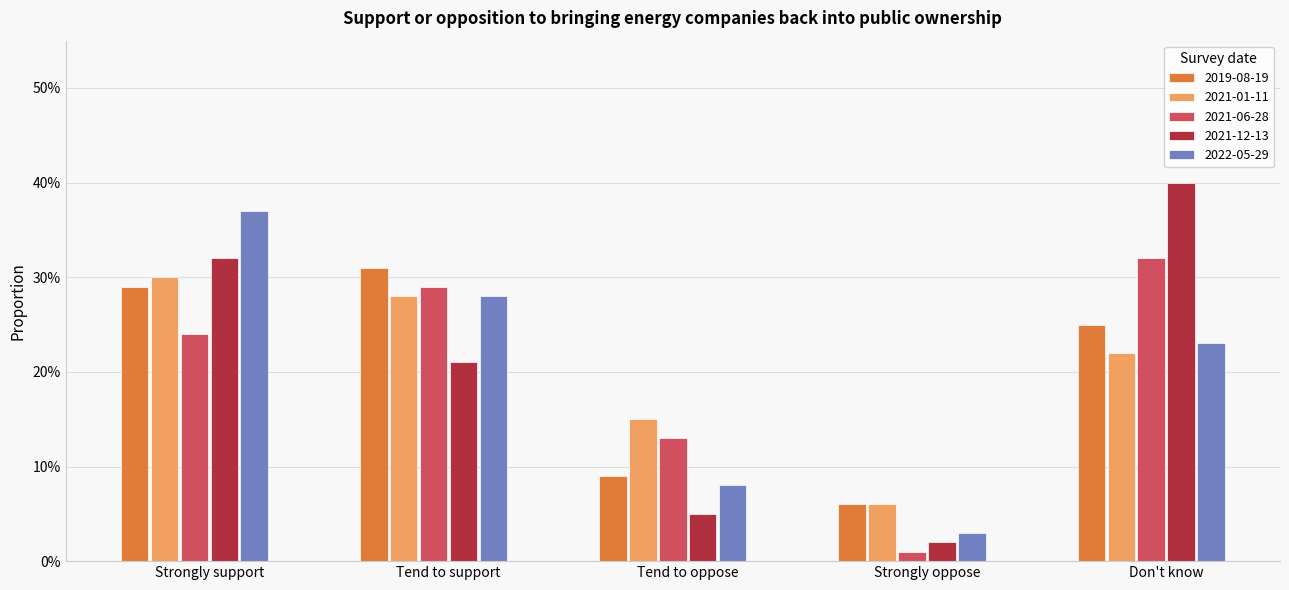

The value of 2021-12-13 at Strongly oppose is 0.0. True or false?

False